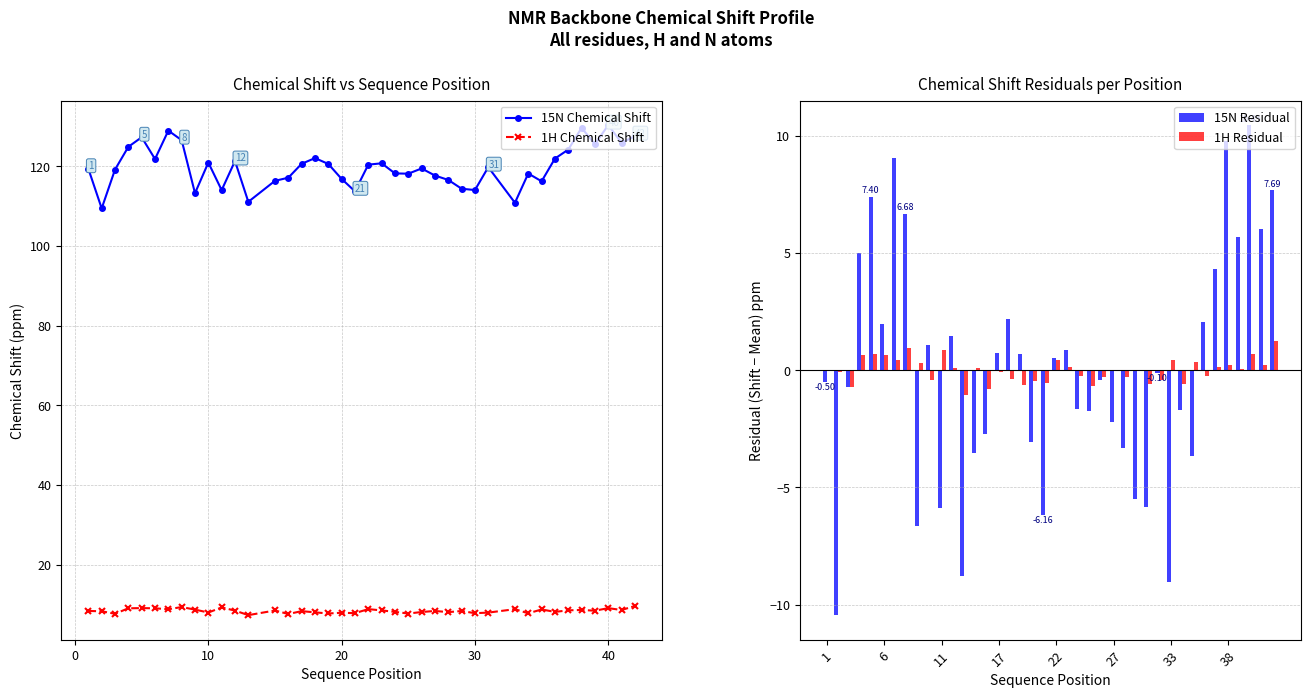

Rank the series by their maximum value, from highest to lowest.

15N Chemical Shift, 15N Residual, 1H Chemical Shift, 1H Residual